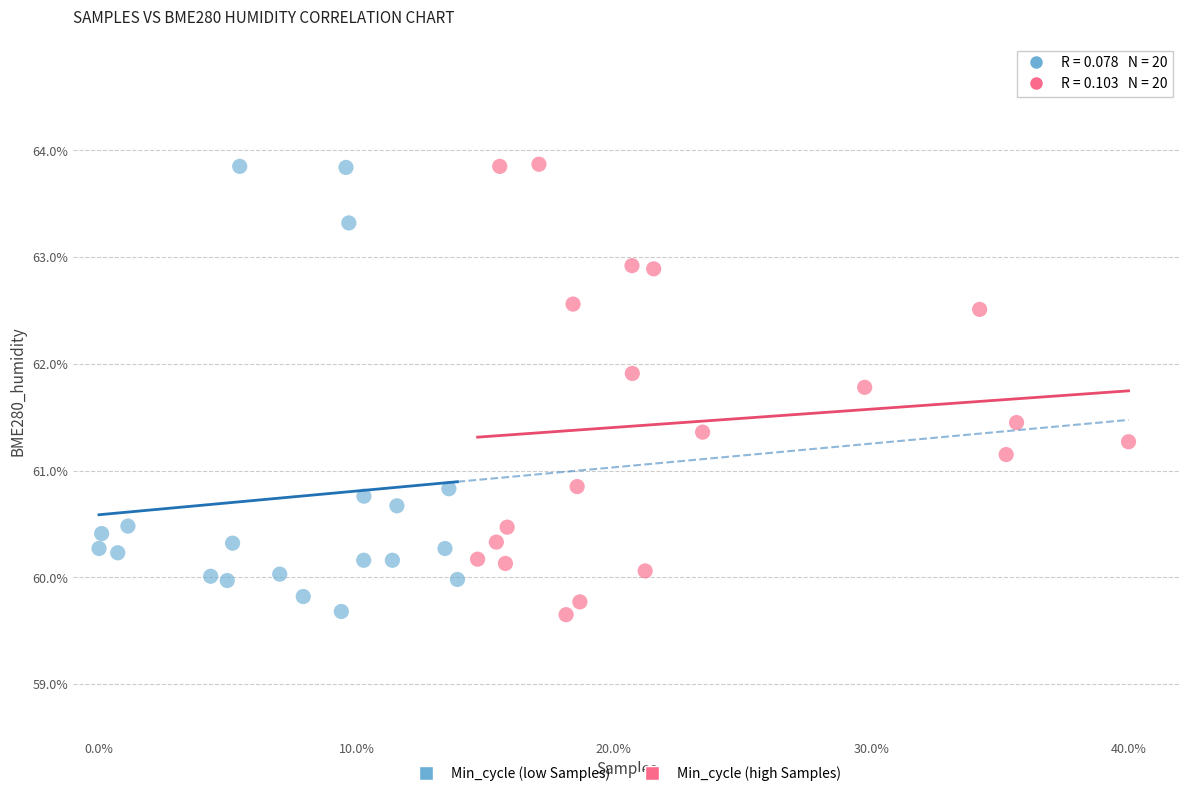

What are all the series names shown in the legend?

Min_cycle (low Samples), Min_cycle (high Samples)